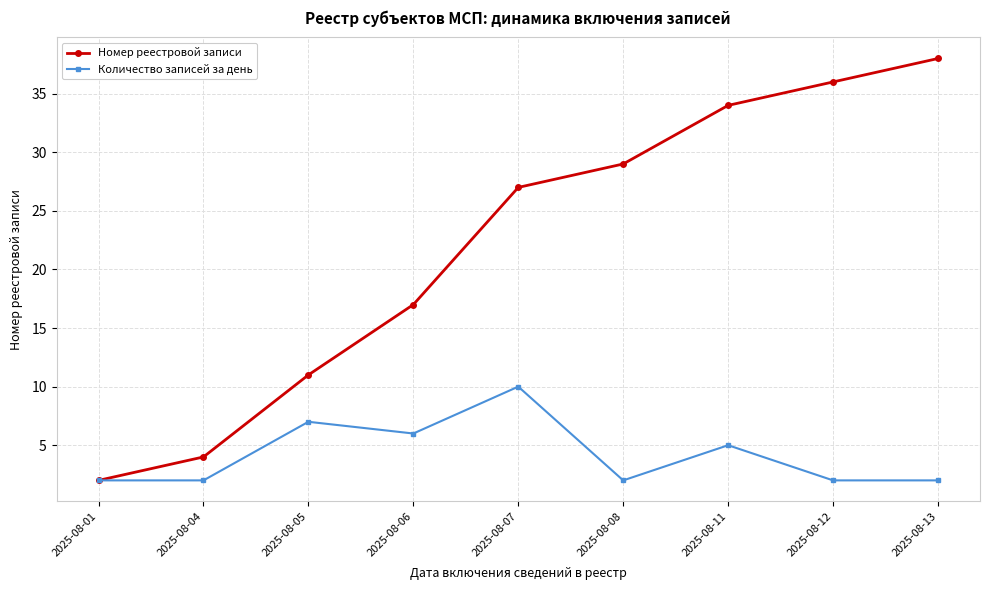

How many interior local peaks does the Количество записей за день series have?

3